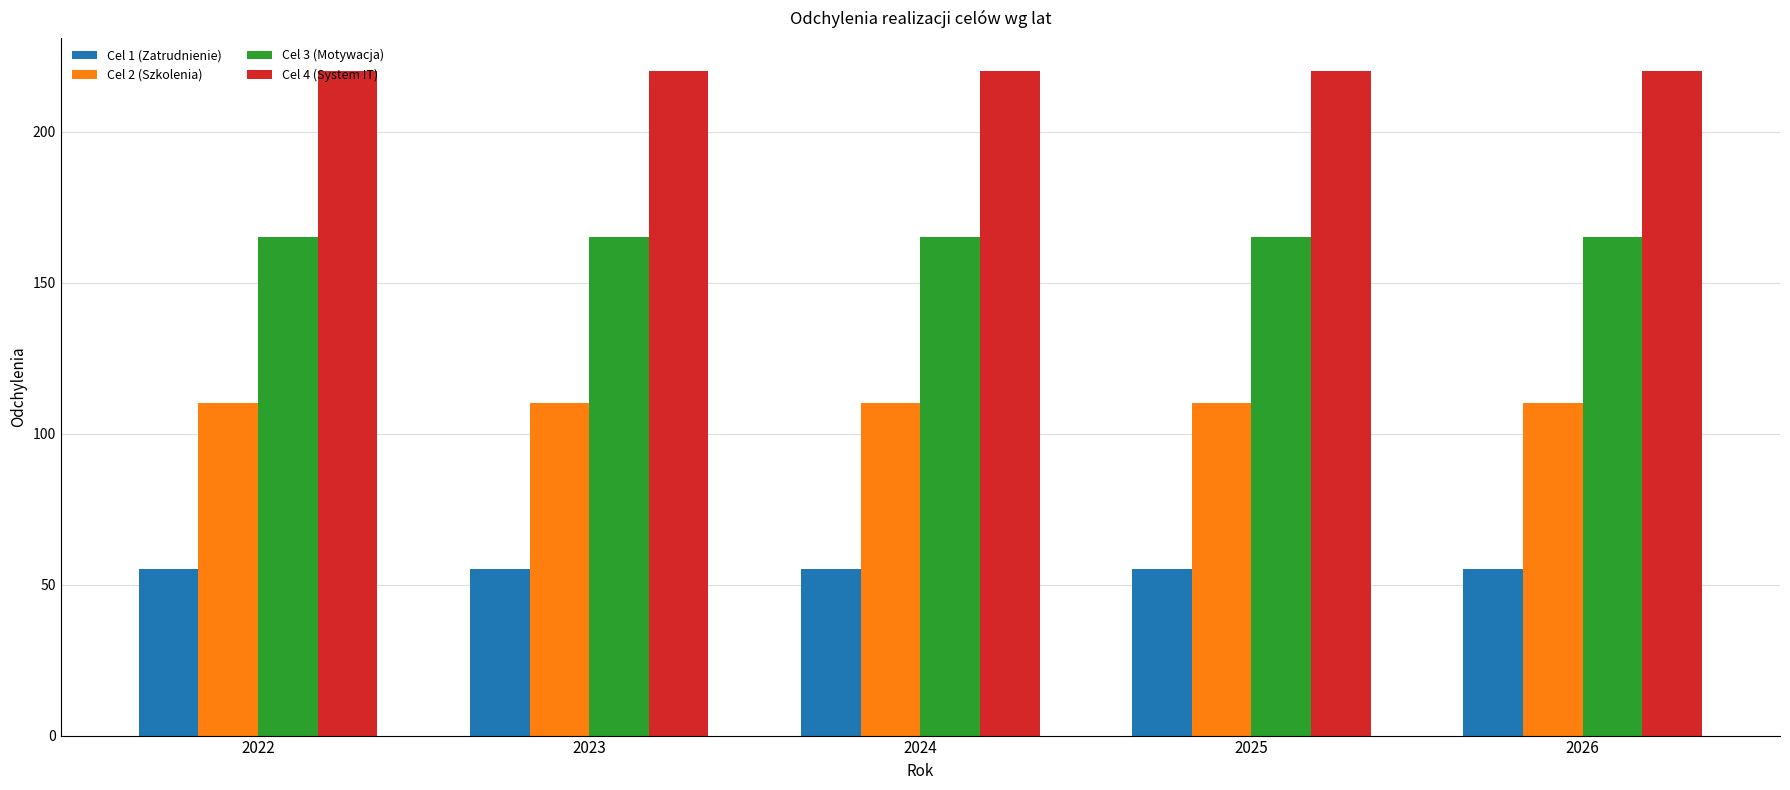

How many distinct data groups are displayed?

4